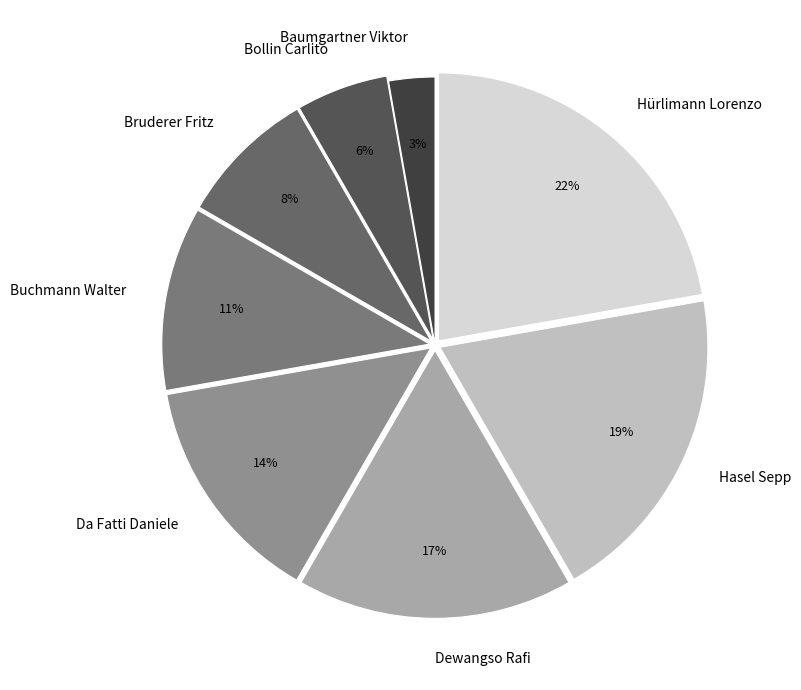

Which category has the smallest portion of the pie?

Baumgartner Viktor